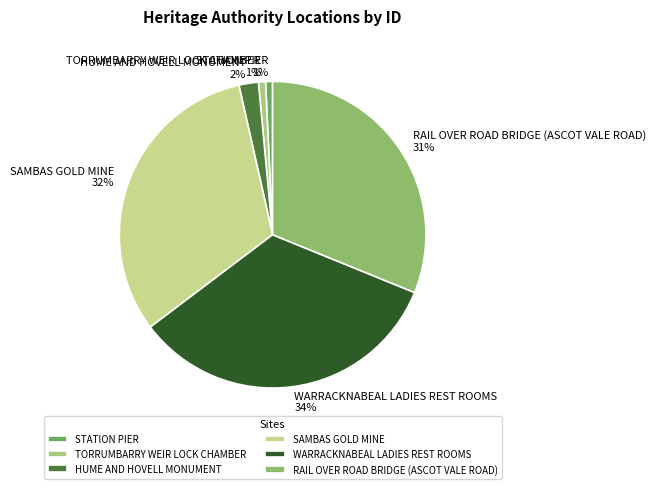

How many slices are in this pie chart?

6